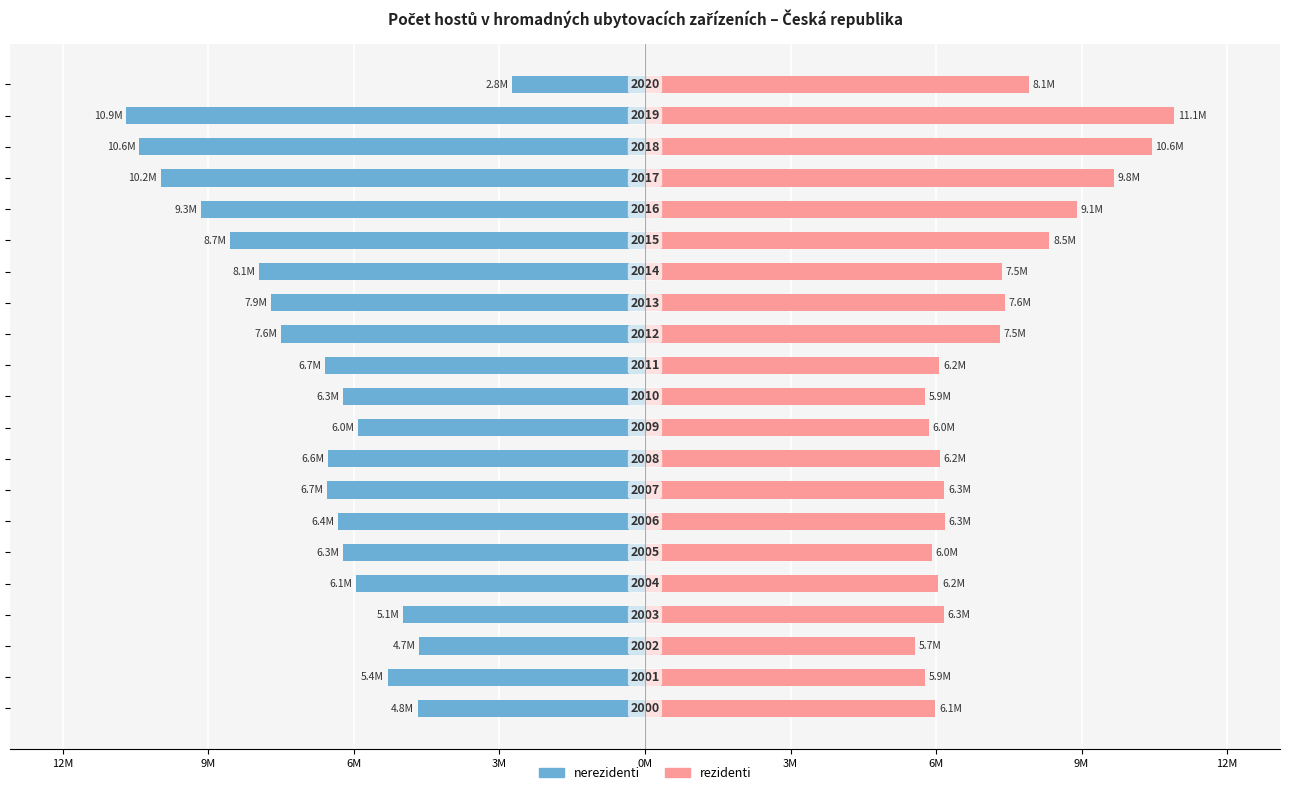

What is the difference between the second highest and minimum values in the rezidenti series?

4963274